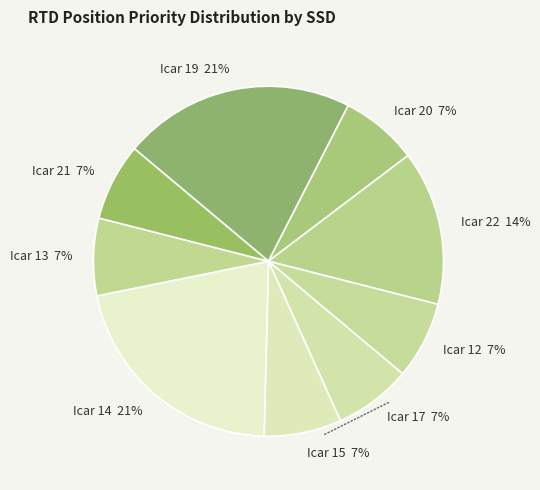

Does Icar 12 account for over 50% of the chart?

No